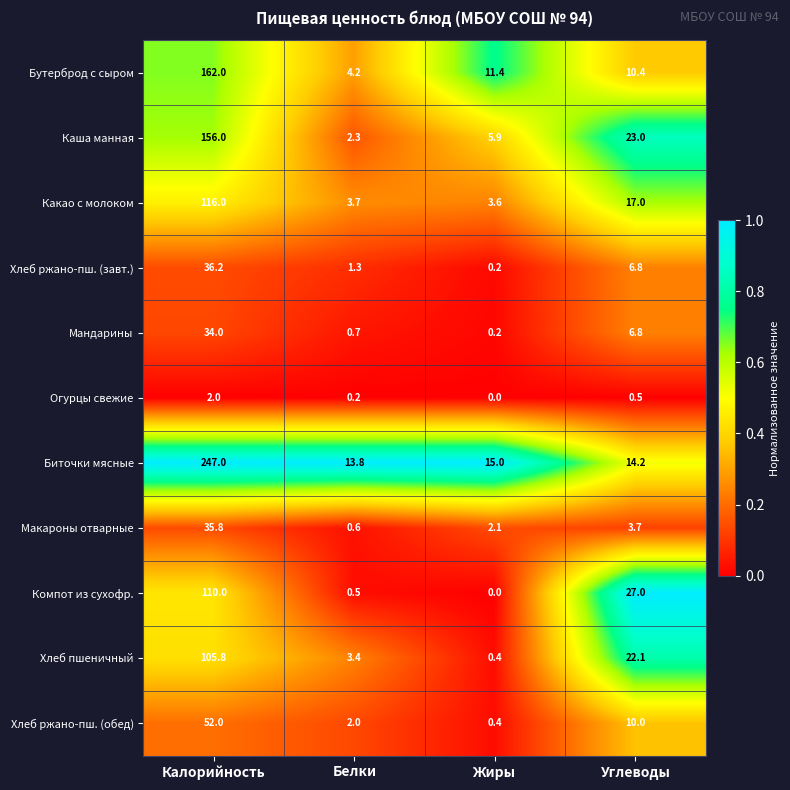

At how many categories does at least one series exceed 0?

4